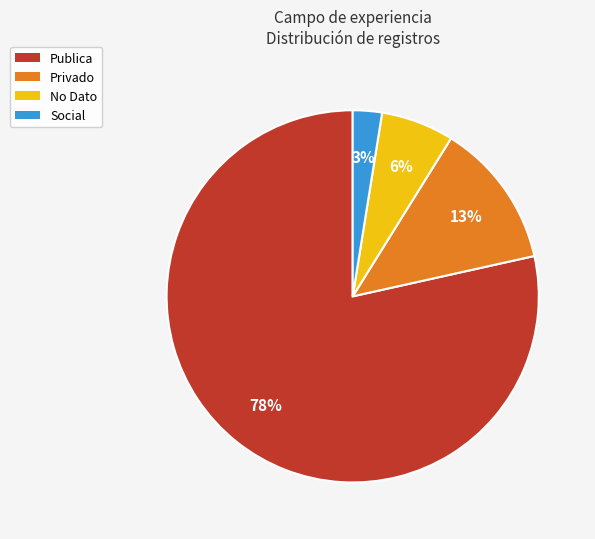

Is the sum of No Dato and Publica greater than half?

Yes